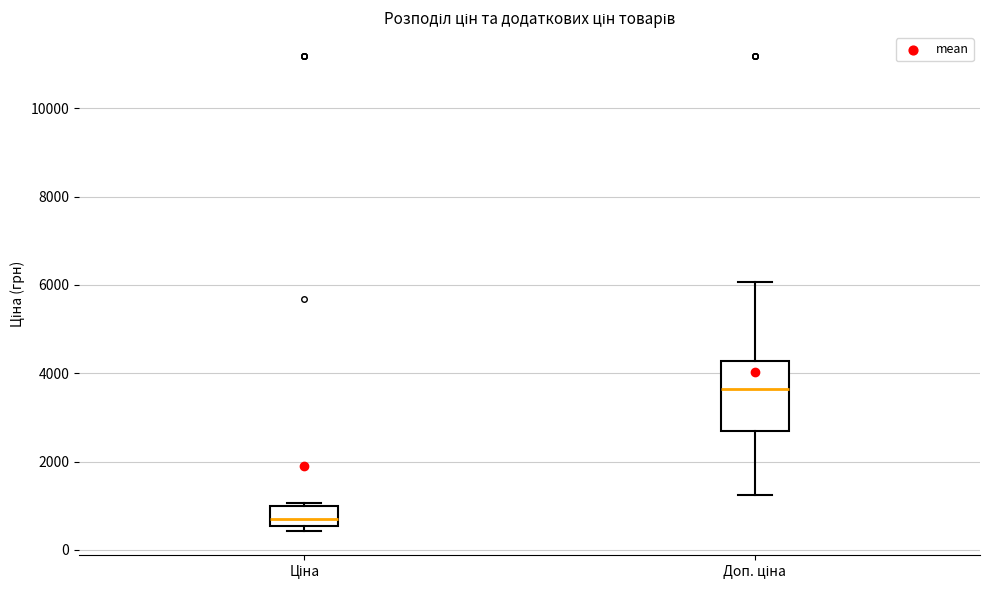

Reading left to right, read every box against the y-axis: the position of its median line, the range the box covers, and the ends of its whiskers. The values are not printed on the chart, so give them approximately, as read against the axis.

Ціна: median 600 (just above the box's lower edge), box 600 to 1000, whiskers 400 to 1000 (just above the box's upper edge)
Доп. ціна: median 3600, box 2600 to 4200, whiskers 1200 to 6000